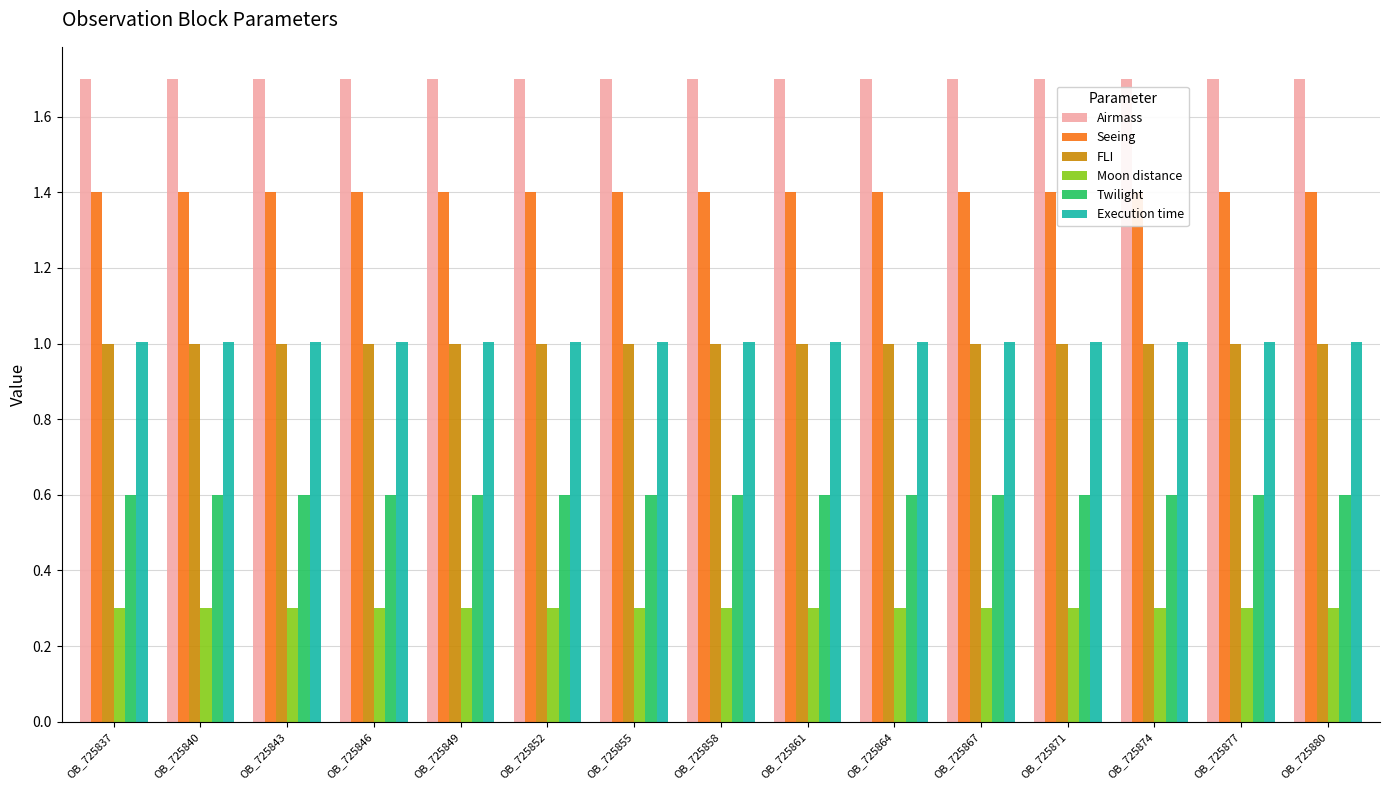

Which has a higher value, OB_725867 or OB_725843?

OB_725867